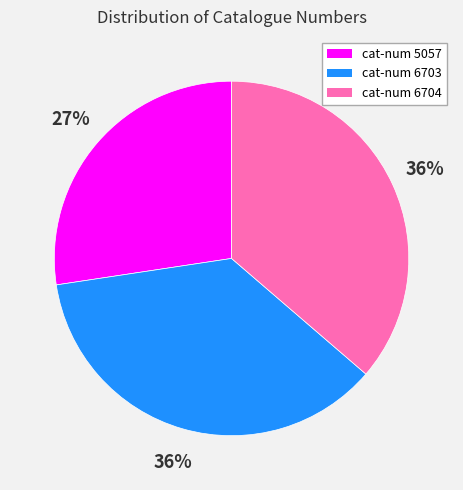

Is the sum of cat-num 6704 and cat-num 6703 greater than half?

Yes